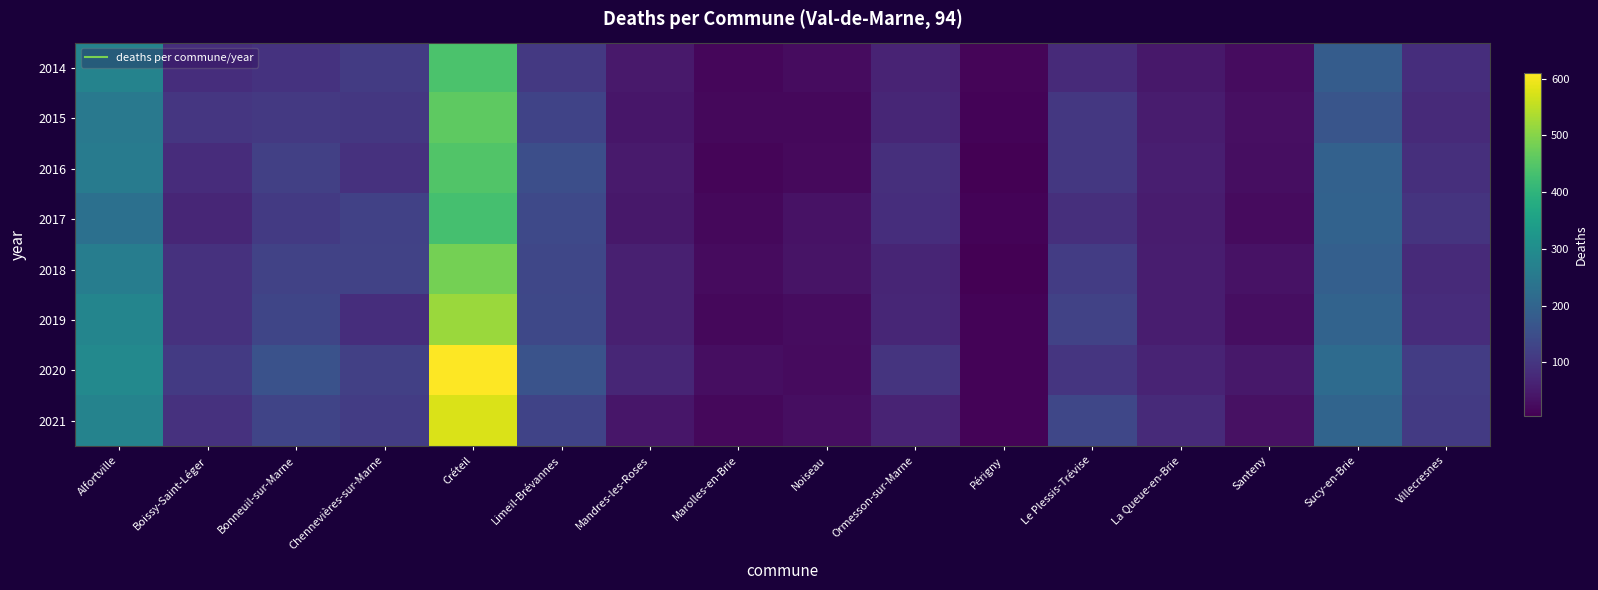

Reading left to right, transcribe all the data shown in this chart.

2014: Alfortville=277	Boissy-Saint-Léger=85	Bonneuil-sur-Marne=95	Chennevières-sur-Marne=111	Créteil=440	Limeil-Brévannes=106	Mandres-les-Roses=47	Marolles-en-Brie=17	Noiseau=25	Ormesson-sur-Marne=66	Périgny=15	Le Plessis-Trévise=79	La Queue-en-Brie=45	Santeny=27	Sucy-en-Brie=181	Villecresnes=84
2015: Alfortville=251	Boissy-Saint-Léger=101	Bonneuil-sur-Marne=106	Chennevières-sur-Marne=104	Créteil=460	Limeil-Brévannes=128	Mandres-les-Roses=43	Marolles-en-Brie=19	Noiseau=19	Ormesson-sur-Marne=71	Périgny=12	Le Plessis-Trévise=105	La Queue-en-Brie=51	Santeny=30	Sucy-en-Brie=166	Villecresnes=79
2016: Alfortville=257	Boissy-Saint-Léger=82	Bonneuil-sur-Marne=120	Chennevières-sur-Marne=91	Créteil=446	Limeil-Brévannes=151	Mandres-les-Roses=50	Marolles-en-Brie=14	Noiseau=22	Ormesson-sur-Marne=88	Périgny=6	Le Plessis-Trévise=104	La Queue-en-Brie=56	Santeny=29	Sucy-en-Brie=193	Villecresnes=88
2017: Alfortville=229	Boissy-Saint-Léger=70	Bonneuil-sur-Marne=108	Chennevières-sur-Marne=123	Créteil=432	Limeil-Brévannes=139	Mandres-les-Roses=44	Marolles-en-Brie=20	Noiseau=35	Ormesson-sur-Marne=84	Périgny=13	Le Plessis-Trévise=87	La Queue-en-Brie=51	Santeny=23	Sucy-en-Brie=196	Villecresnes=97
2018: Alfortville=263	Boissy-Saint-Léger=92	Bonneuil-sur-Marne=126	Chennevières-sur-Marne=125	Créteil=483	Limeil-Brévannes=134	Mandres-les-Roses=60	Marolles-en-Brie=24	Noiseau=37	Ormesson-sur-Marne=68	Périgny=8	Le Plessis-Trévise=114	La Queue-en-Brie=55	Santeny=35	Sucy-en-Brie=188	Villecresnes=78
2019: Alfortville=280	Boissy-Saint-Léger=93	Bonneuil-sur-Marne=133	Chennevières-sur-Marne=86	Créteil=519	Limeil-Brévannes=137	Mandres-les-Roses=59	Marolles-en-Brie=19	Noiseau=25	Ormesson-sur-Marne=70	Périgny=12	Le Plessis-Trévise=125	La Queue-en-Brie=54	Santeny=28	Sucy-en-Brie=198	Villecresnes=82
2020: Alfortville=290	Boissy-Saint-Léger=109	Bonneuil-sur-Marne=159	Chennevières-sur-Marne=121	Créteil=610	Limeil-Brévannes=160	Mandres-les-Roses=70	Marolles-en-Brie=29	Noiseau=23	Ormesson-sur-Marne=96	Périgny=12	Le Plessis-Trévise=99	La Queue-en-Brie=67	Santeny=45	Sucy-en-Brie=217	Villecresnes=114
2021: Alfortville=275	Boissy-Saint-Léger=92	Bonneuil-sur-Marne=129	Chennevières-sur-Marne=114	Créteil=575	Limeil-Brévannes=127	Mandres-les-Roses=43	Marolles-en-Brie=20	Noiseau=29	Ormesson-sur-Marne=65	Périgny=13	Le Plessis-Trévise=135	La Queue-en-Brie=77	Santeny=32	Sucy-en-Brie=200	Villecresnes=109